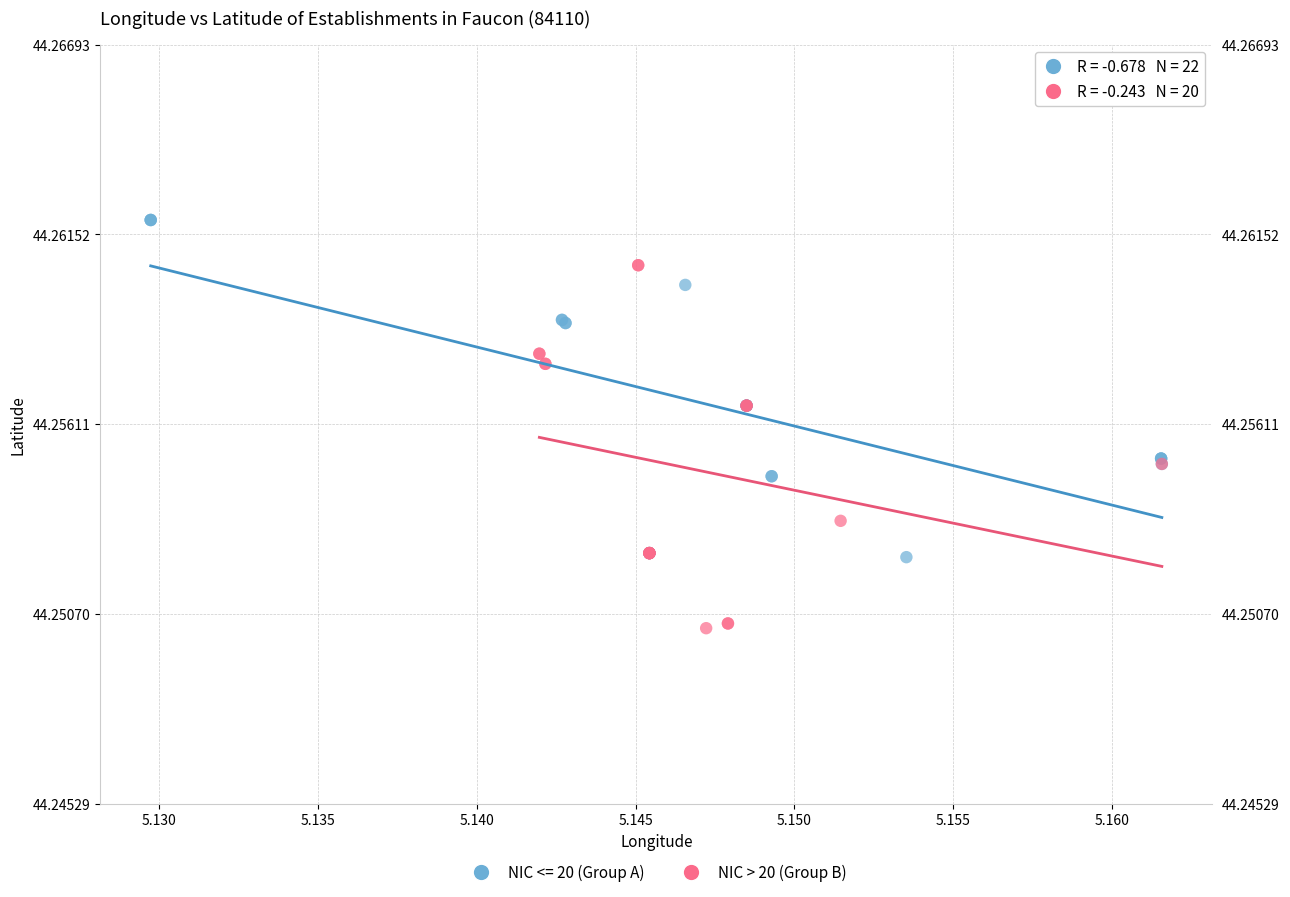

Which series contains the lowest Y value?

NIC > 20 (Group B)